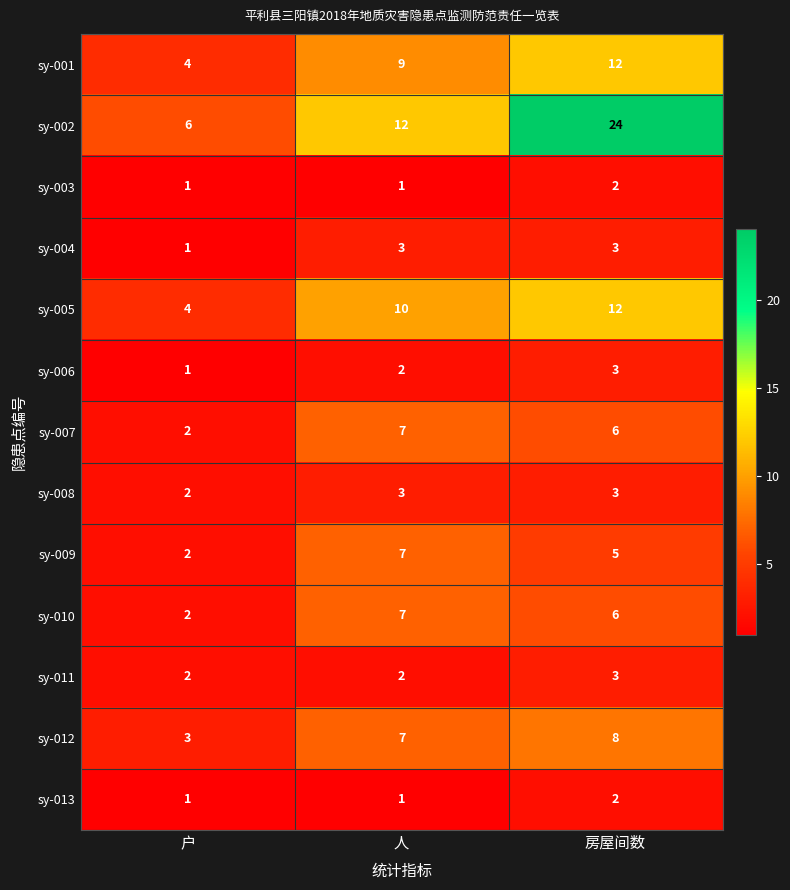

What is the difference between the highest and lowest values at 房屋间数?

22